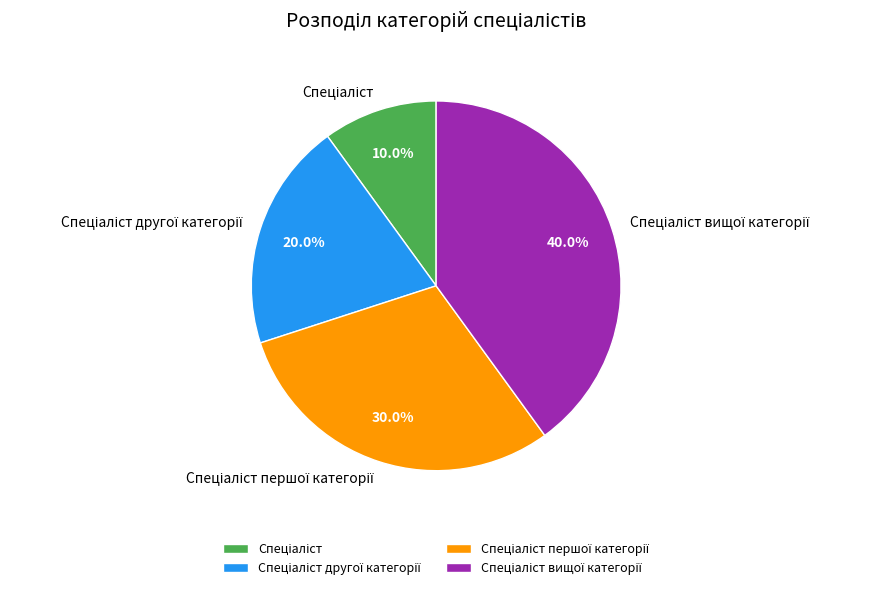

To the nearest percent, what is the average slice percentage?

25%